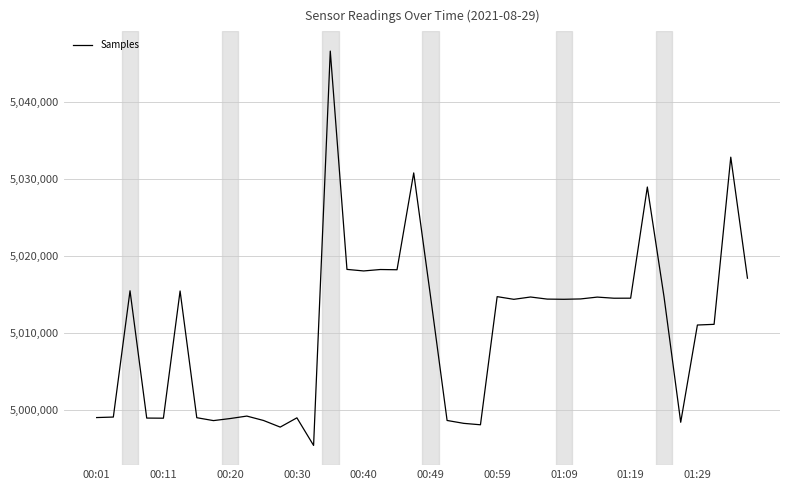

What is the greatest value displayed?

5046672